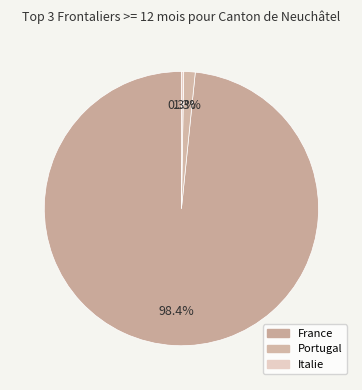

What is the majority slice?

France